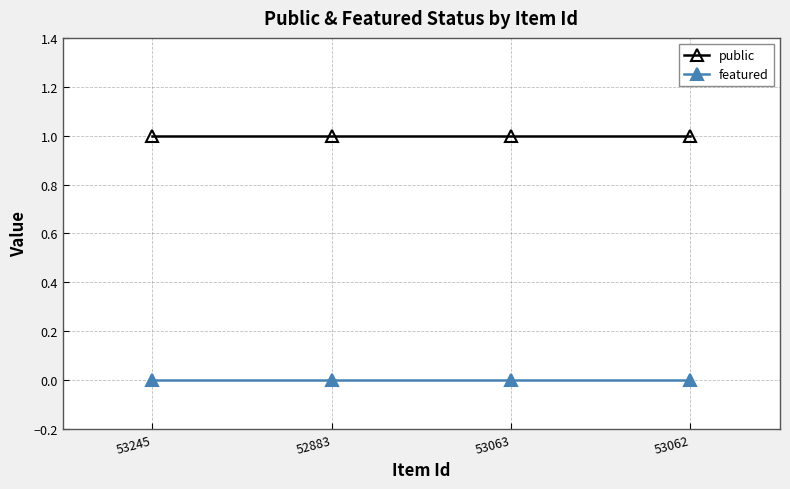

Which series has the largest total across all categories?

public